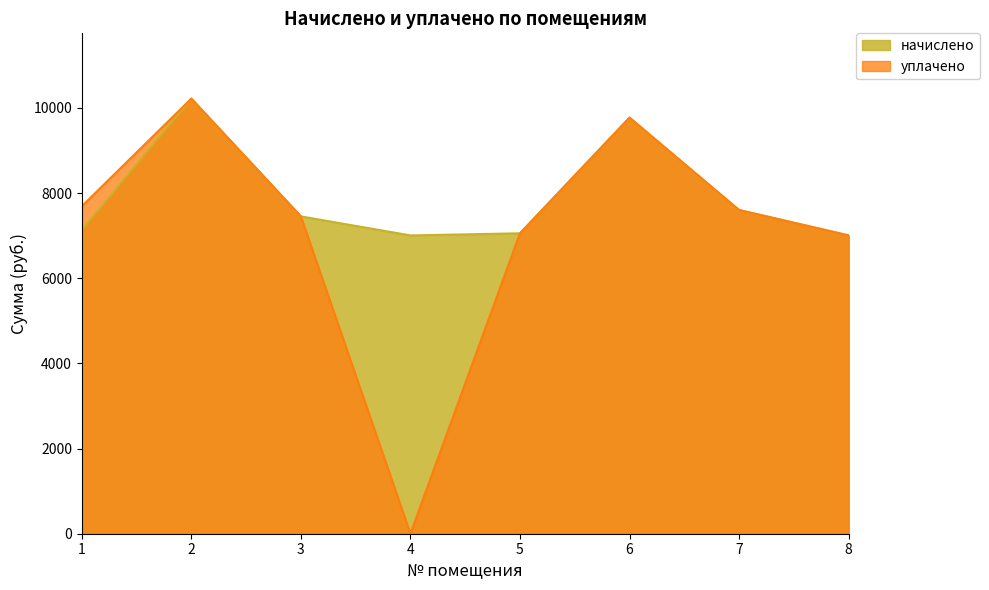

What is the spread (max minus min) of values at 1?

551.7